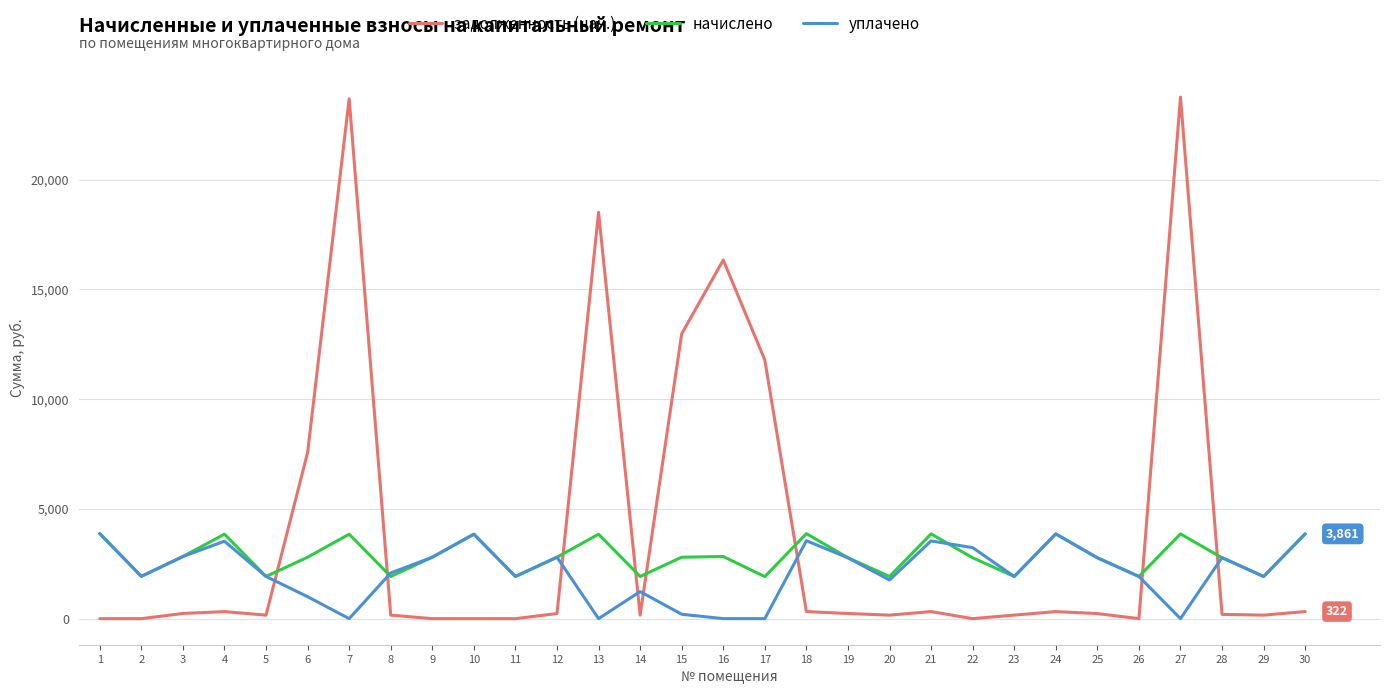

What is the sum of the уплачено values at 5 and 10?

5768.5